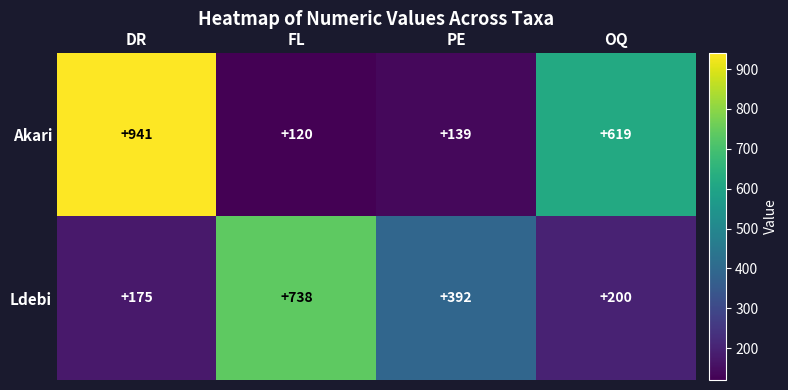

Reading left to right, transcribe all the data shown in this chart.

Akari: 941	120	139	619
Ldebi: 175	738	392	200